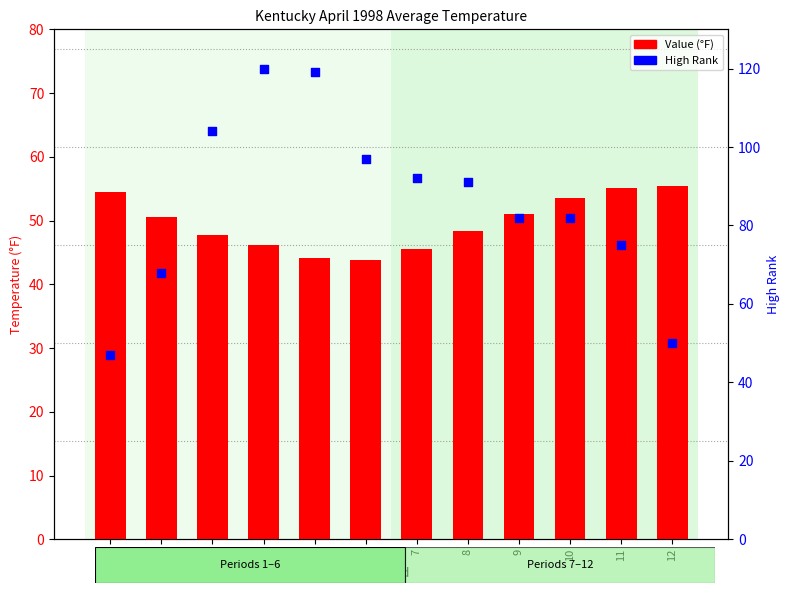

What is the total value across all series at 6?

140.8